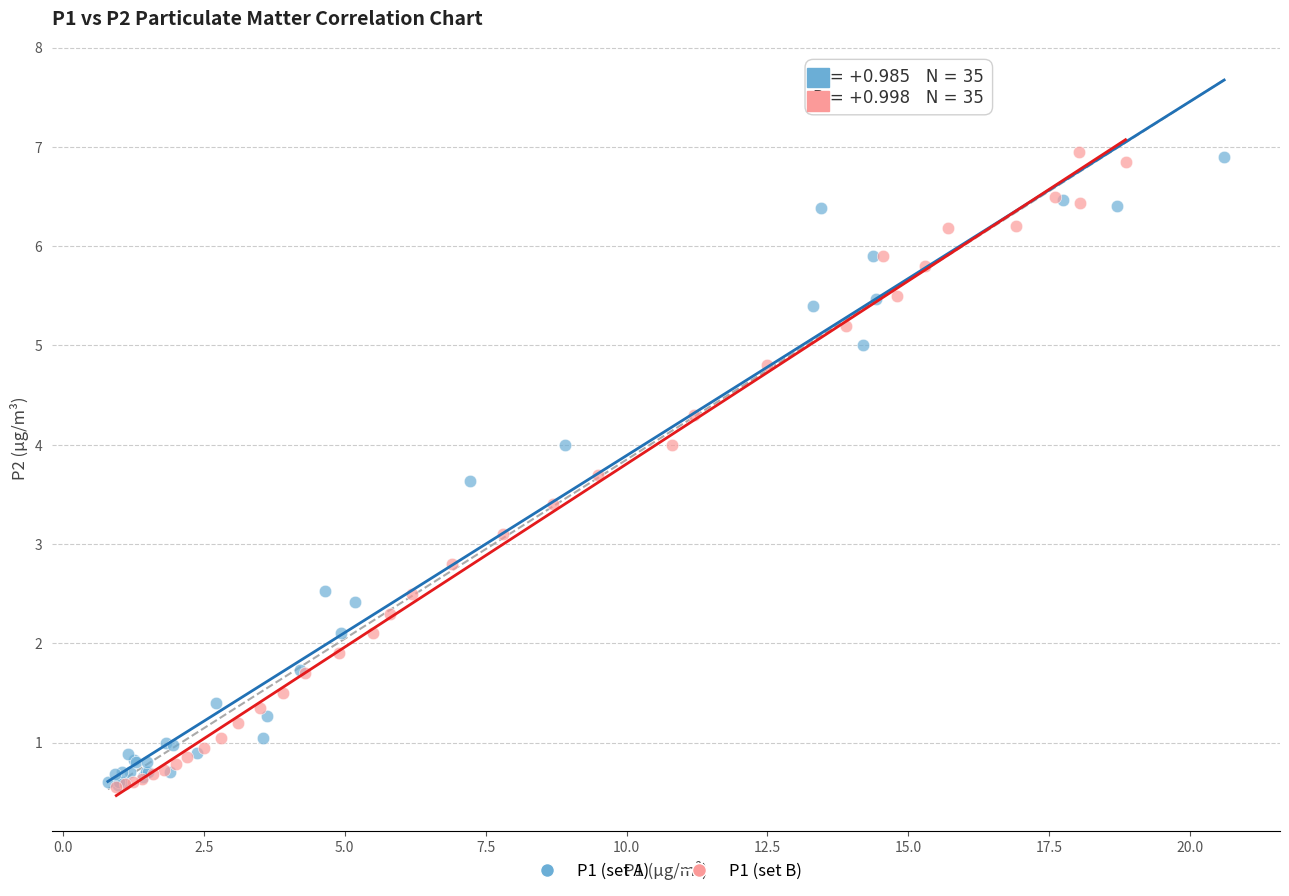

What are all the series names shown in the legend?

P1 (set A), P1 (set B)